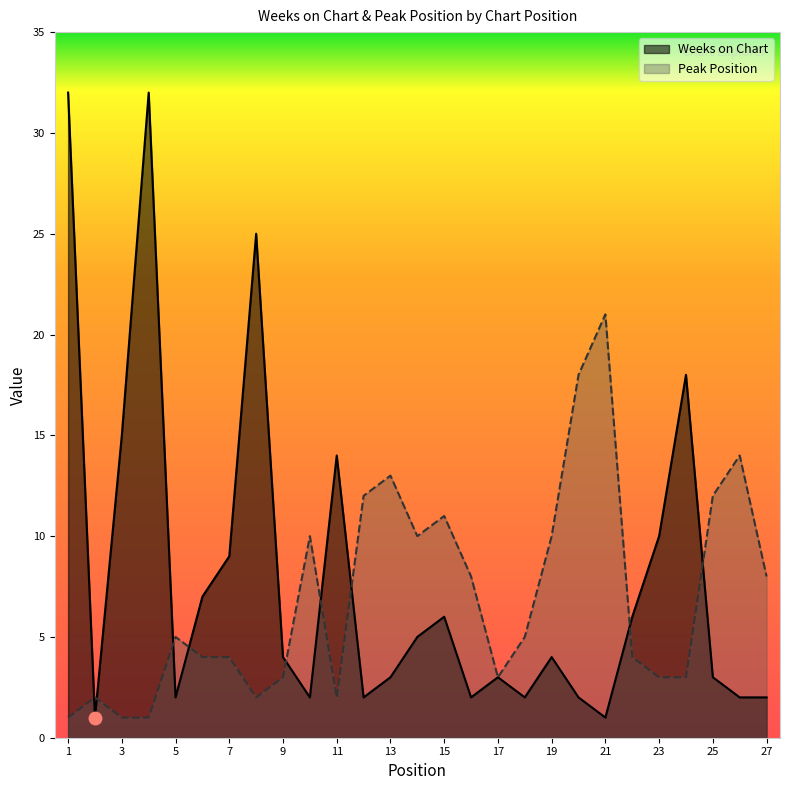

True or false: Weeks on Chart has more than 2 interior local peaks.

True